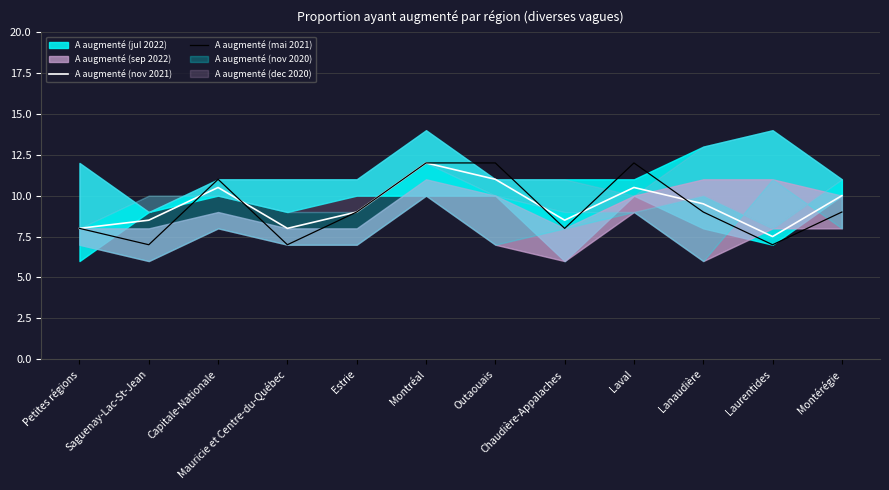

Rank the categories by A augmenté (mai 2021) value from lowest to highest.

Saguenay-Lac-St-Jean, Mauricie et Centre-du-Québec, Laurentides, Petites régions, Chaudière-Appalaches, Estrie, Lanaudière, Montérégie, Capitale-Nationale, Montréal, Outaouais, Laval